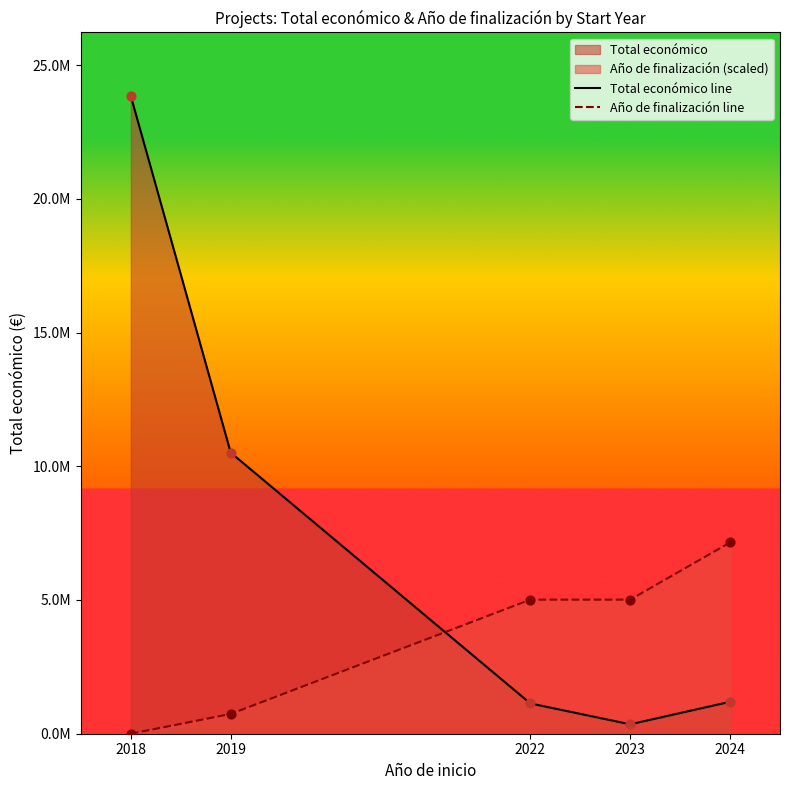

What is the total value across all series at 2022?

6146075.5